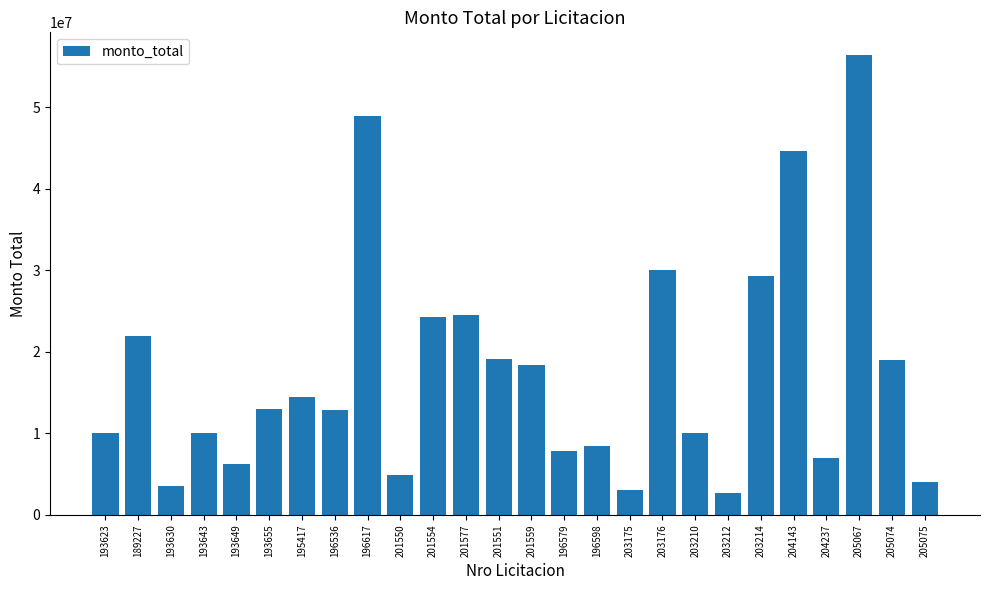

Does the chart contain any negative values?

No